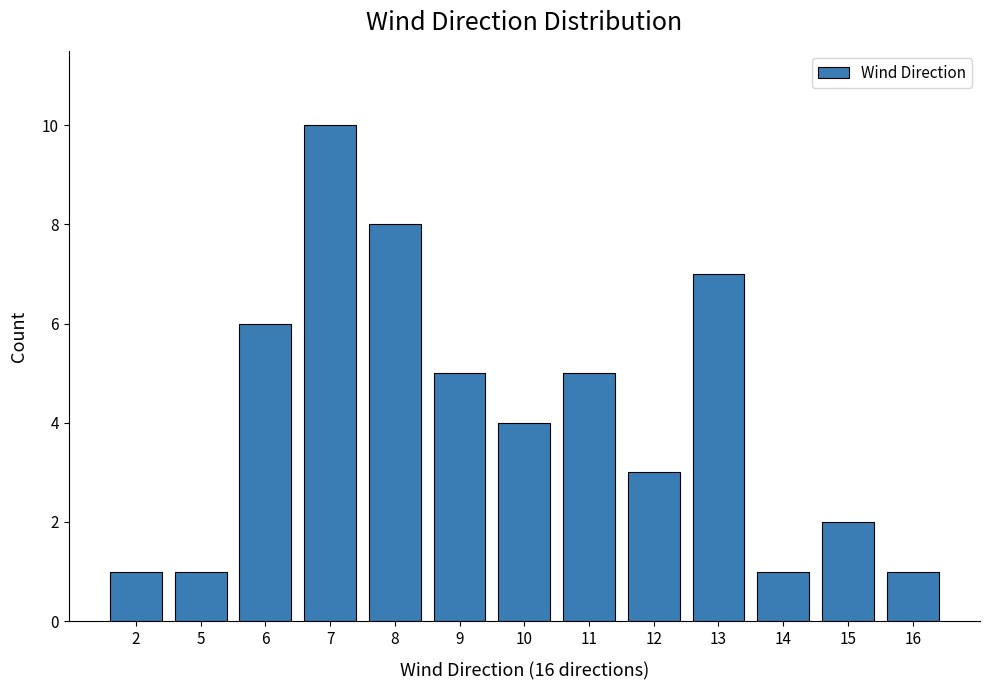

Count the values in the range 1 to 6.

10